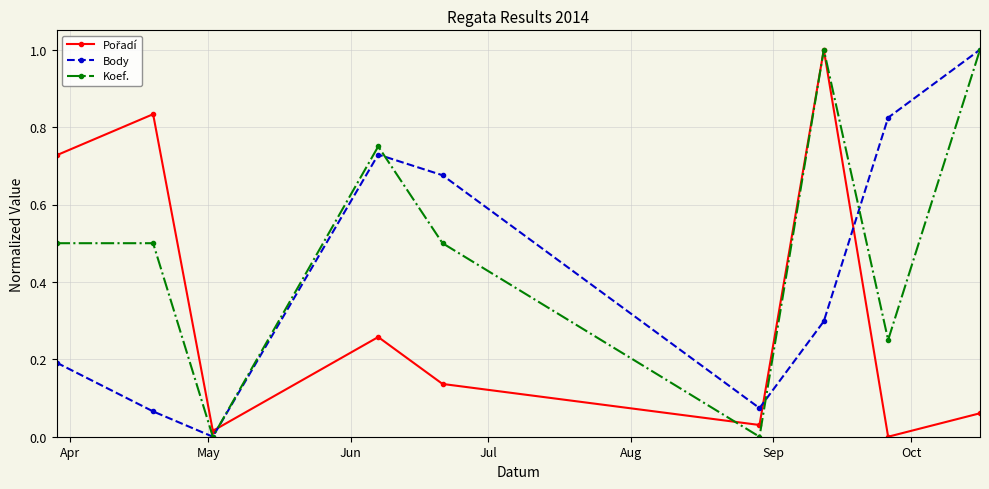

Count the number of categories in the chart.

9